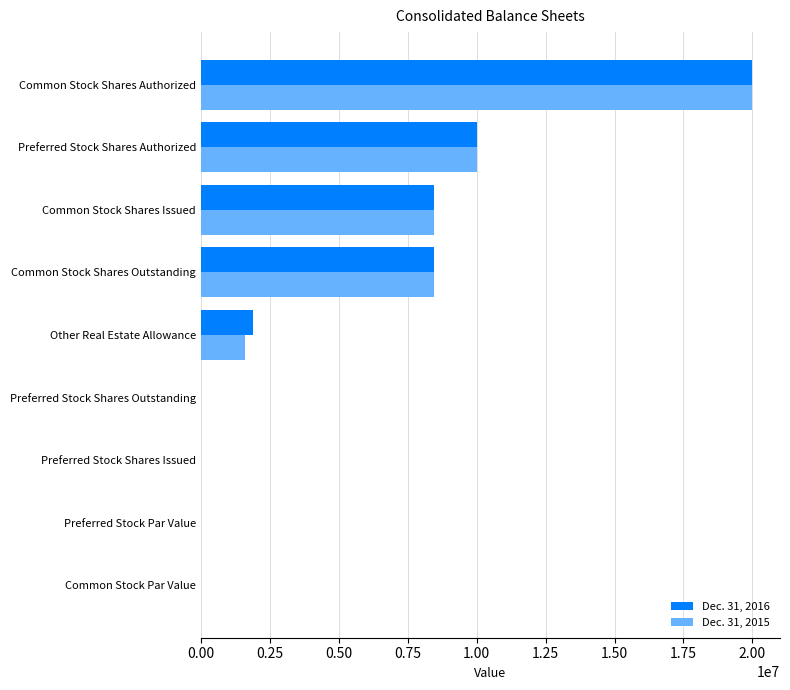

What is the greatest value displayed?

20000000